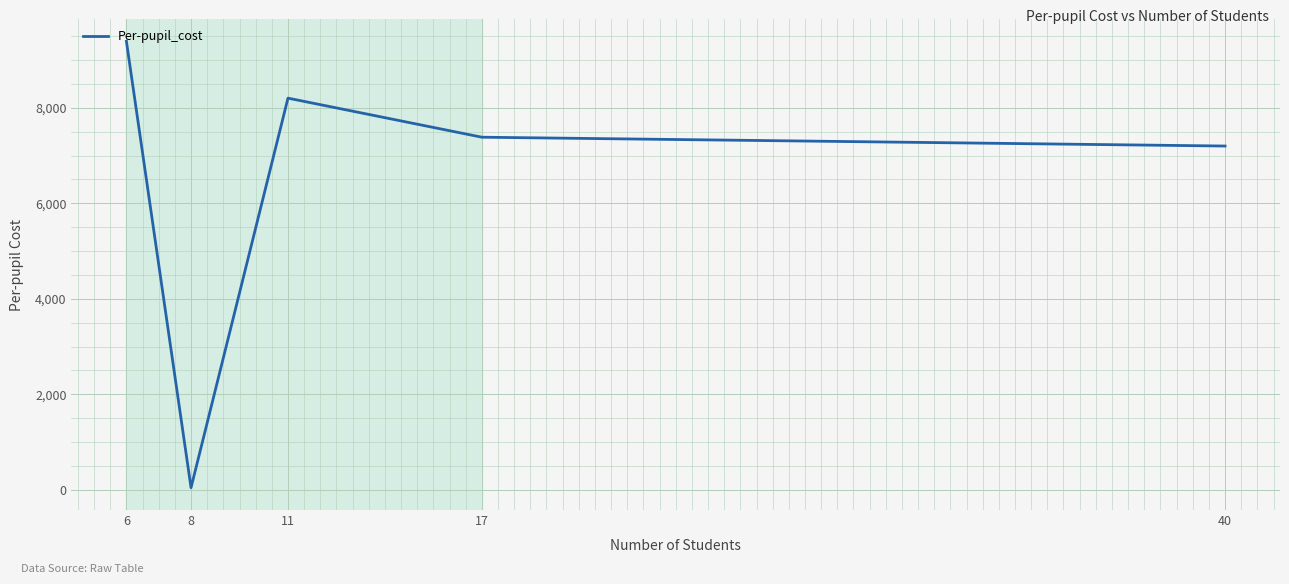

What value does the data have at 17, to the nearest 100?

7400